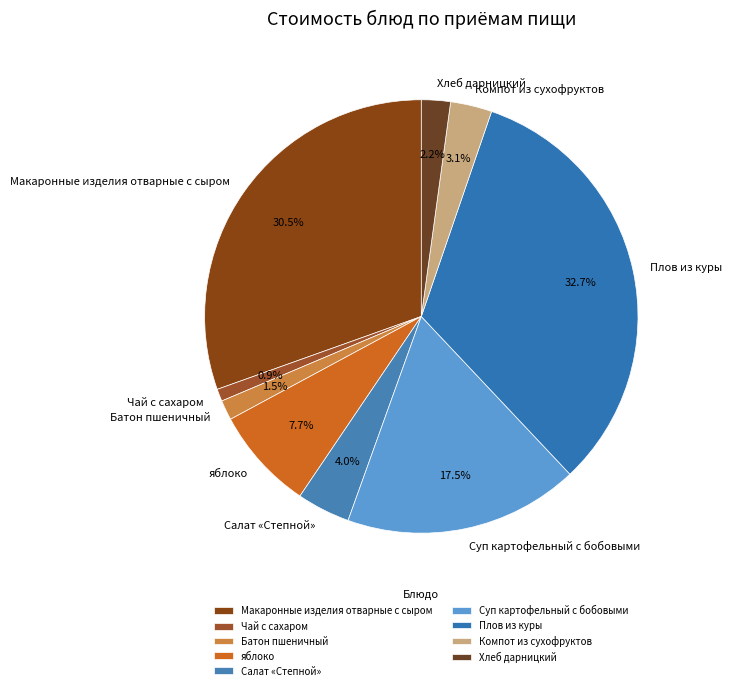

What is the largest slice in the pie chart?

Плов из куры